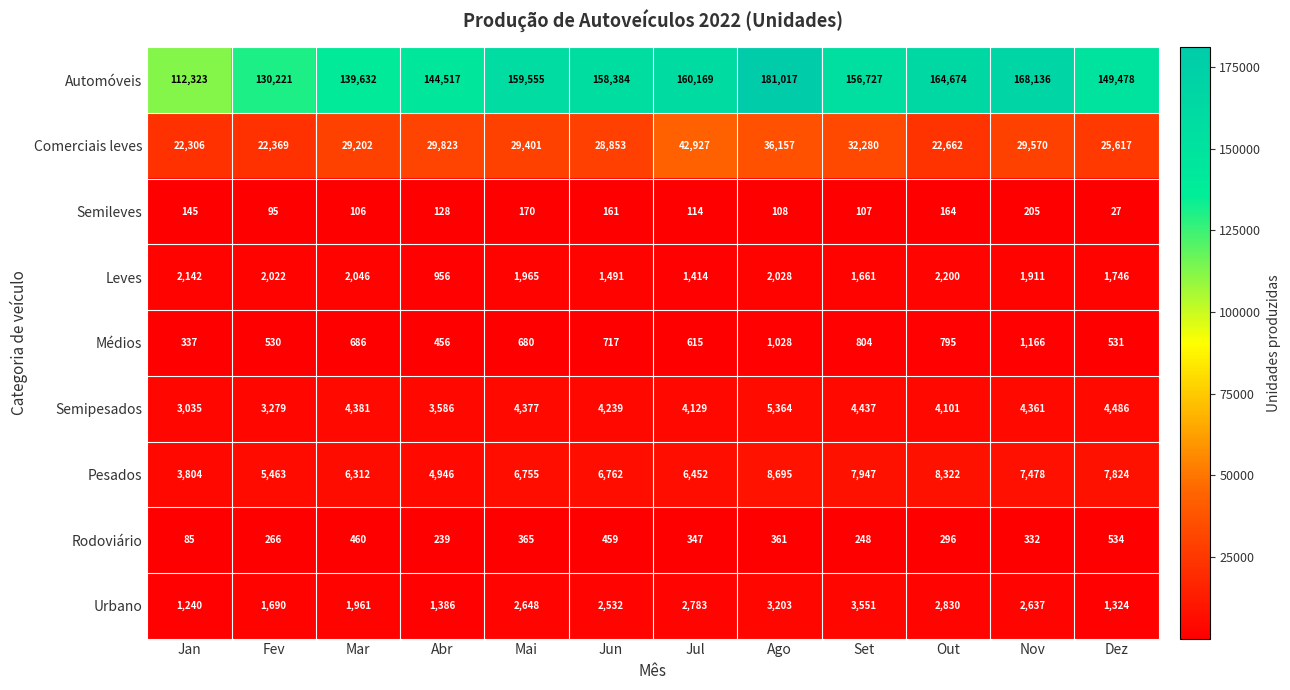

At which category is the sum across all series the highest?

Ago